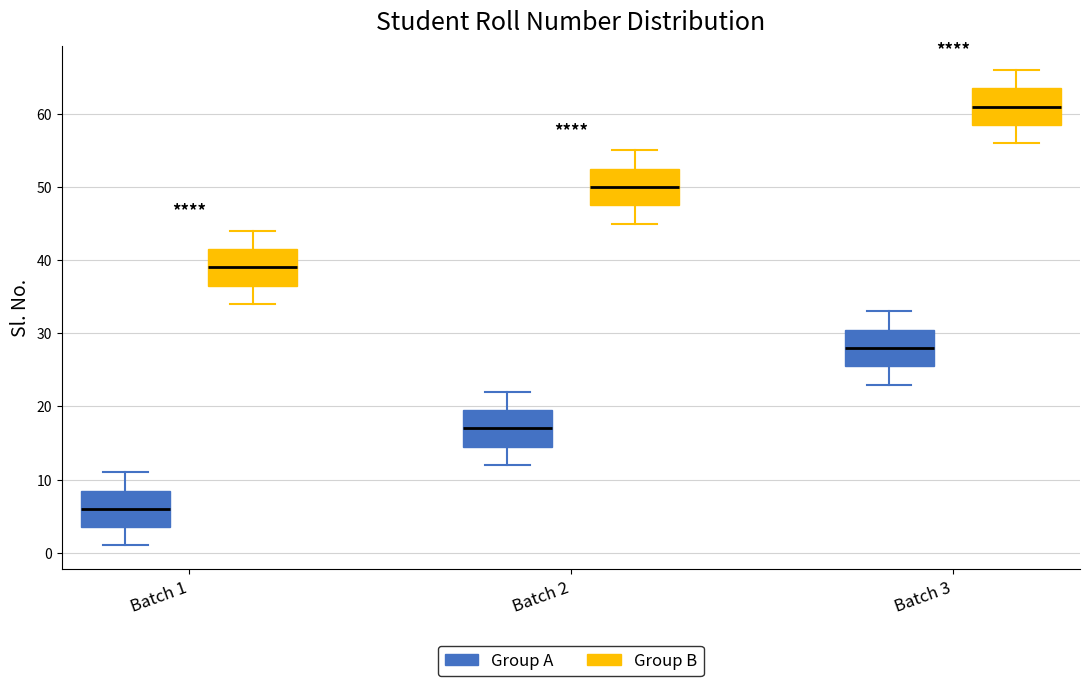

Reading left to right, read every box against the y-axis: the position of its median line, the range the box covers, and the ends of its whiskers. The values are not printed on the chart, so give them approximately, as read against the axis.

Batch 1 (Group A): median 6, box 4 to 9, whiskers 1 to 11
Batch 1 (Group B): median 39, box 37 to 42, whiskers 34 to 44
Batch 2 (Group A): median 17, box 15 to 20, whiskers 12 to 22
Batch 2 (Group B): median 50, box 48 to 53, whiskers 45 to 55
Batch 3 (Group A): median 28, box 26 to 31, whiskers 23 to 33
Batch 3 (Group B): median 61, box 59 to 64, whiskers 56 to 66